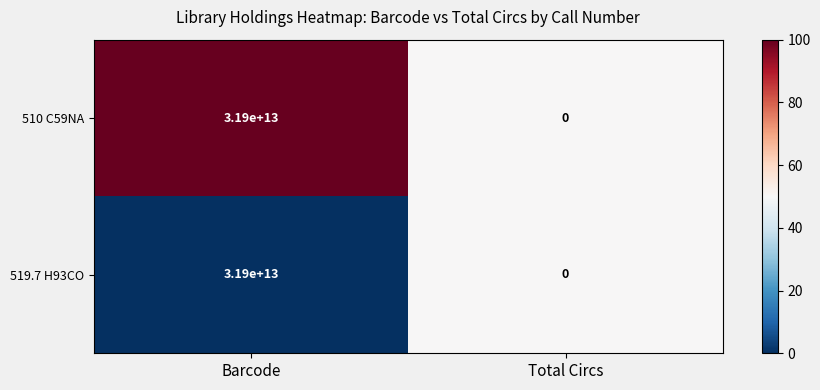

List the labels in order of 510 C59NA value, largest first.

Barcode, Total Circs